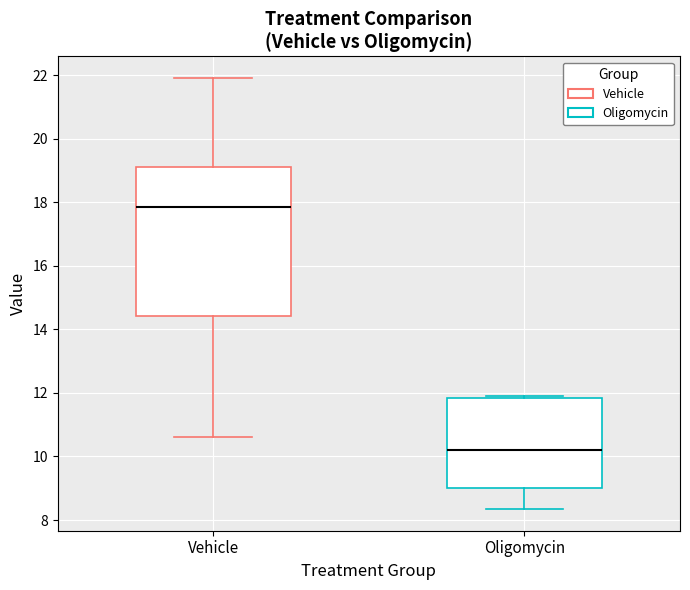

Which box's median line is the highest?

Vehicle